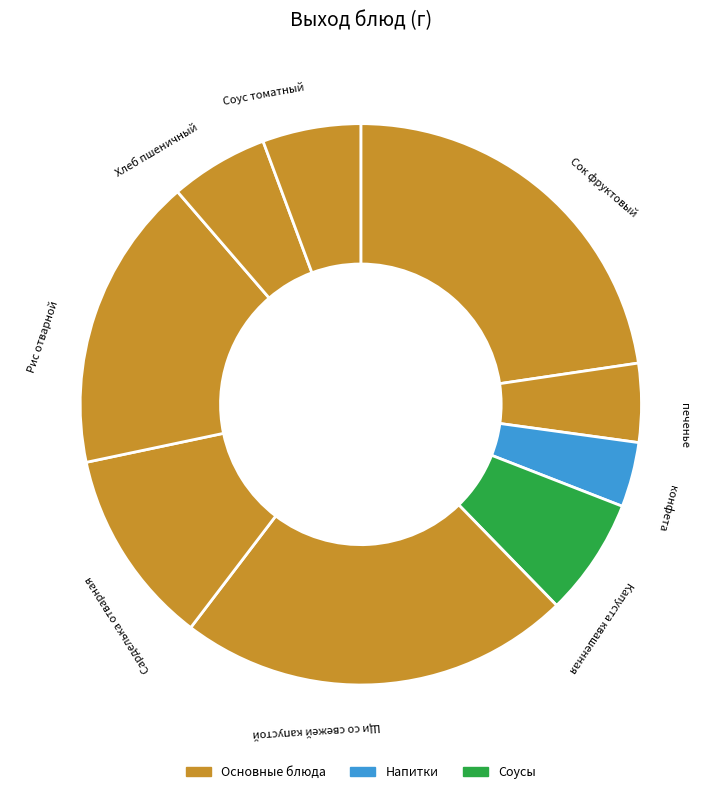

Is it true that Капуста квашенная is 12% of the pie?

False